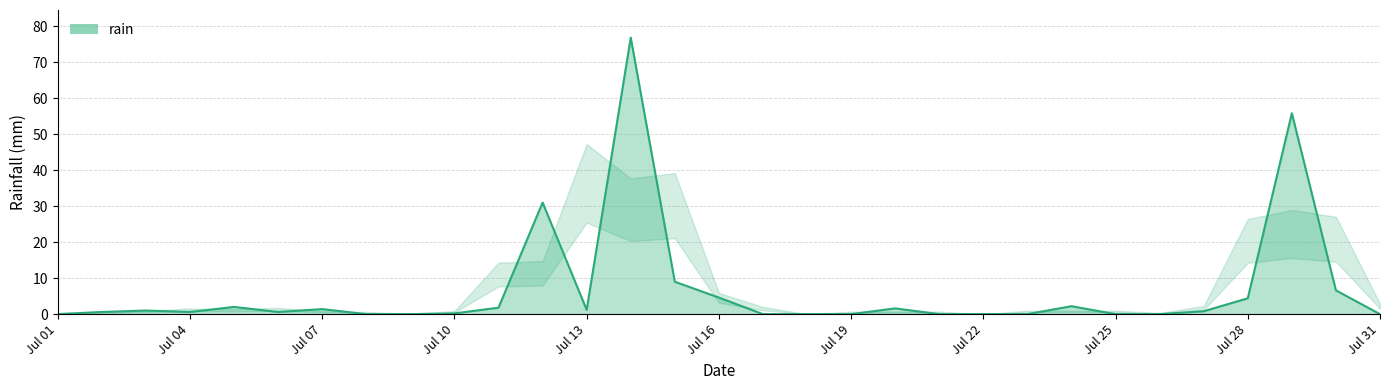

True or false: there are more than 0 points higher than both neighbors.

True